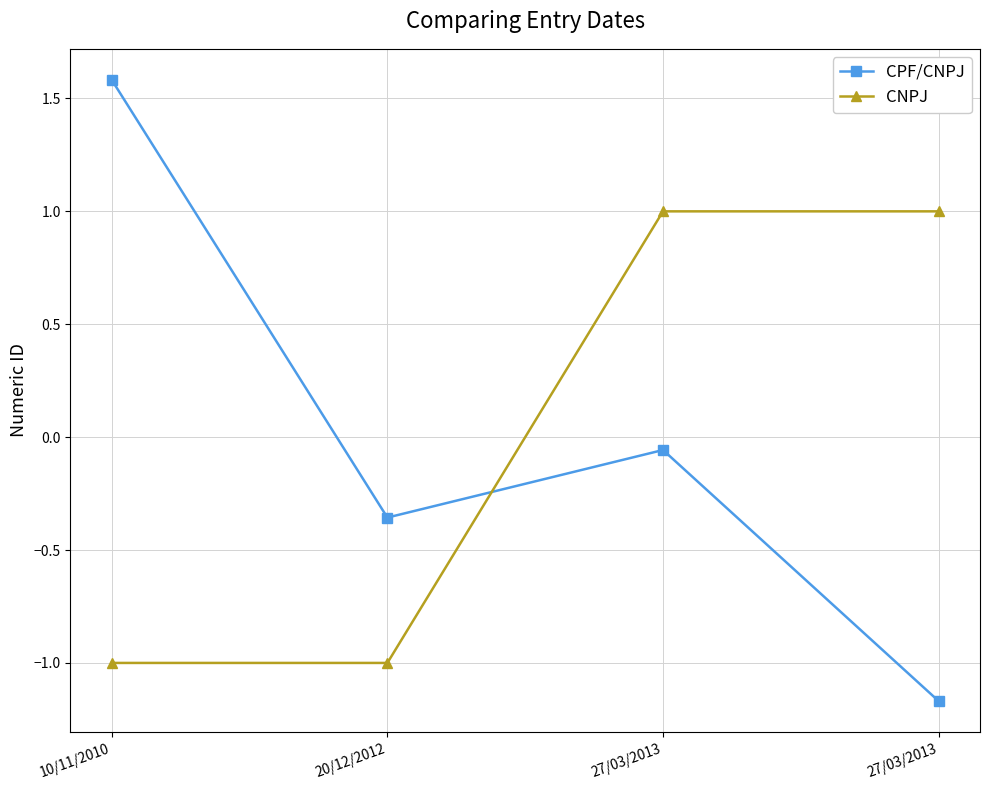

At which label is CNPJ closest to 0?

10/11/2010